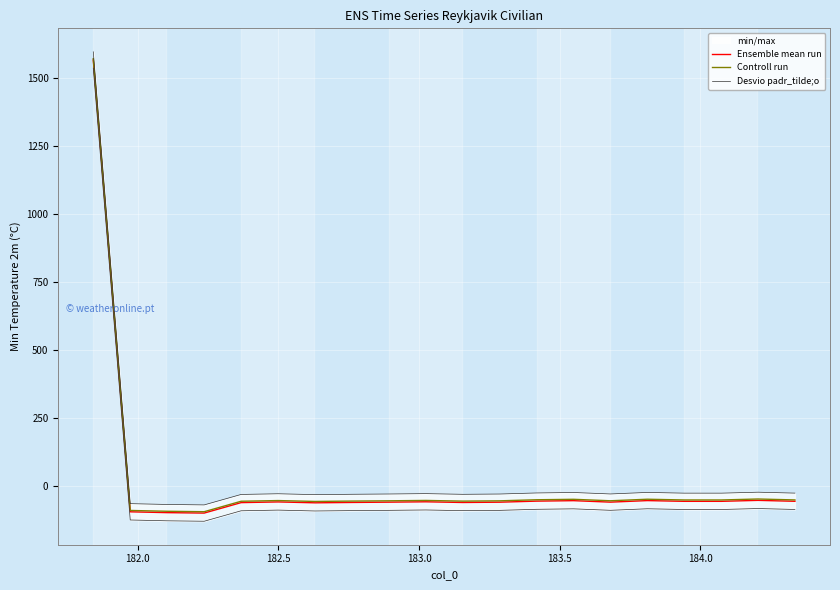

Rank the series by their maximum value, from highest to lowest.

Controll run, Ensemble mean run, Desvio padr_tilde;o